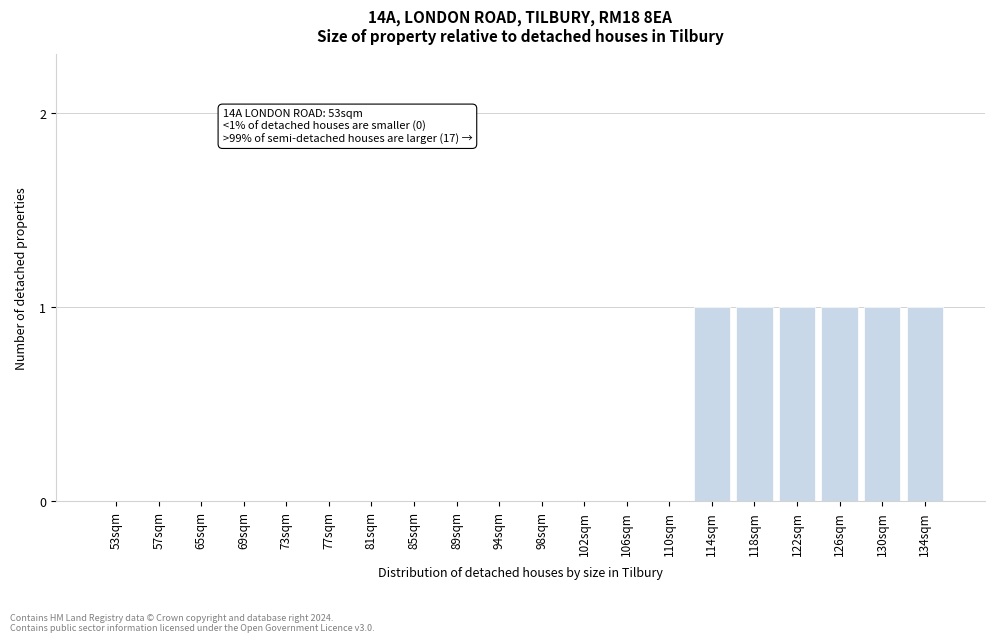

Reading left to right, extract all data points from this chart.

53sqm=0	57sqm=0	65sqm=0	69sqm=0	73sqm=0	77sqm=0	81sqm=0	85sqm=0	89sqm=0	94sqm=0	98sqm=0	102sqm=0	106sqm=0	110sqm=0	114sqm=1	118sqm=1	122sqm=1	126sqm=1	130sqm=1	134sqm=1